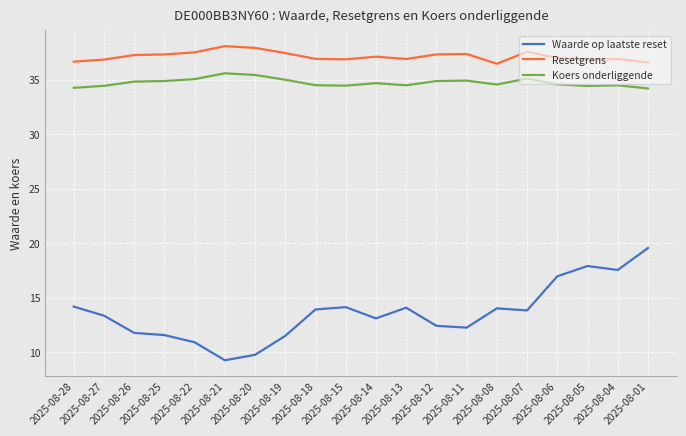

Rank the series at 2025-08-15 from highest to lowest value.

Resetgrens, Koers onderliggende, Waarde op laatste reset